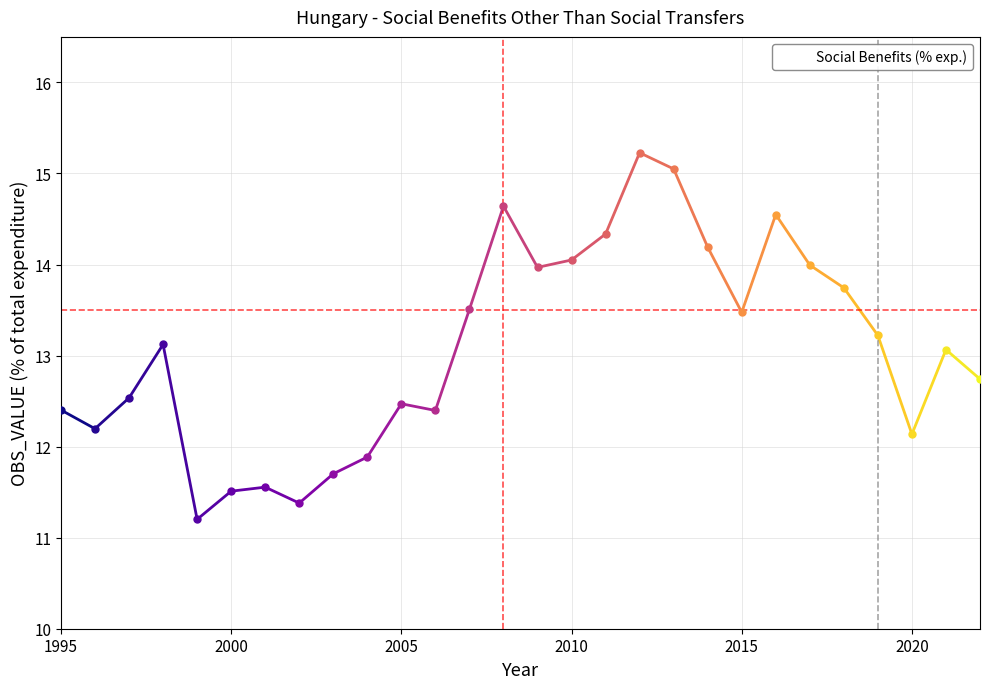

How many distinct data groups are displayed?

1